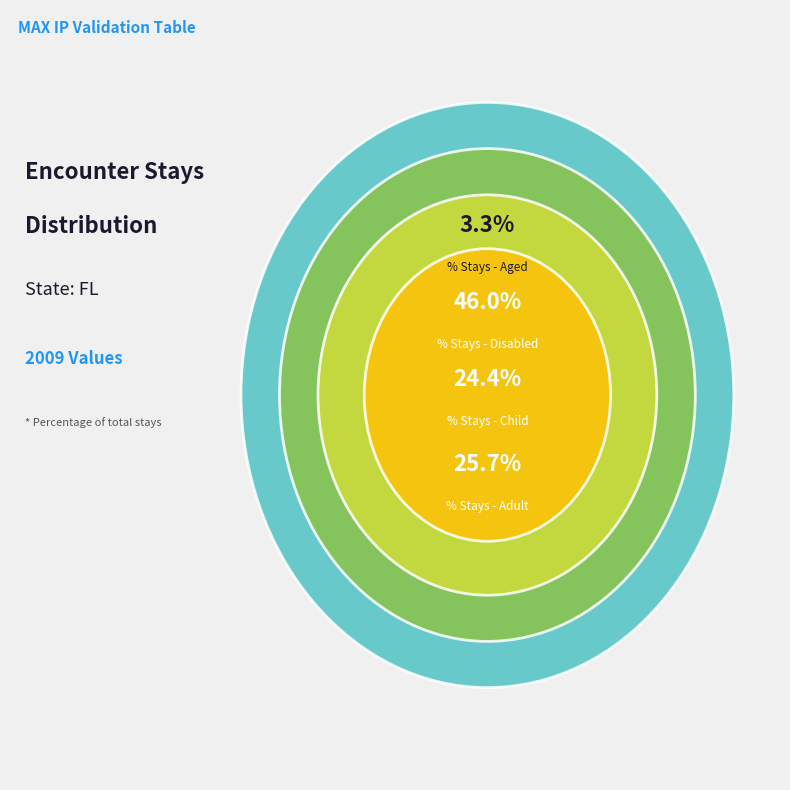

True or false: % Stays - Child accounts for 14% of the total.

False